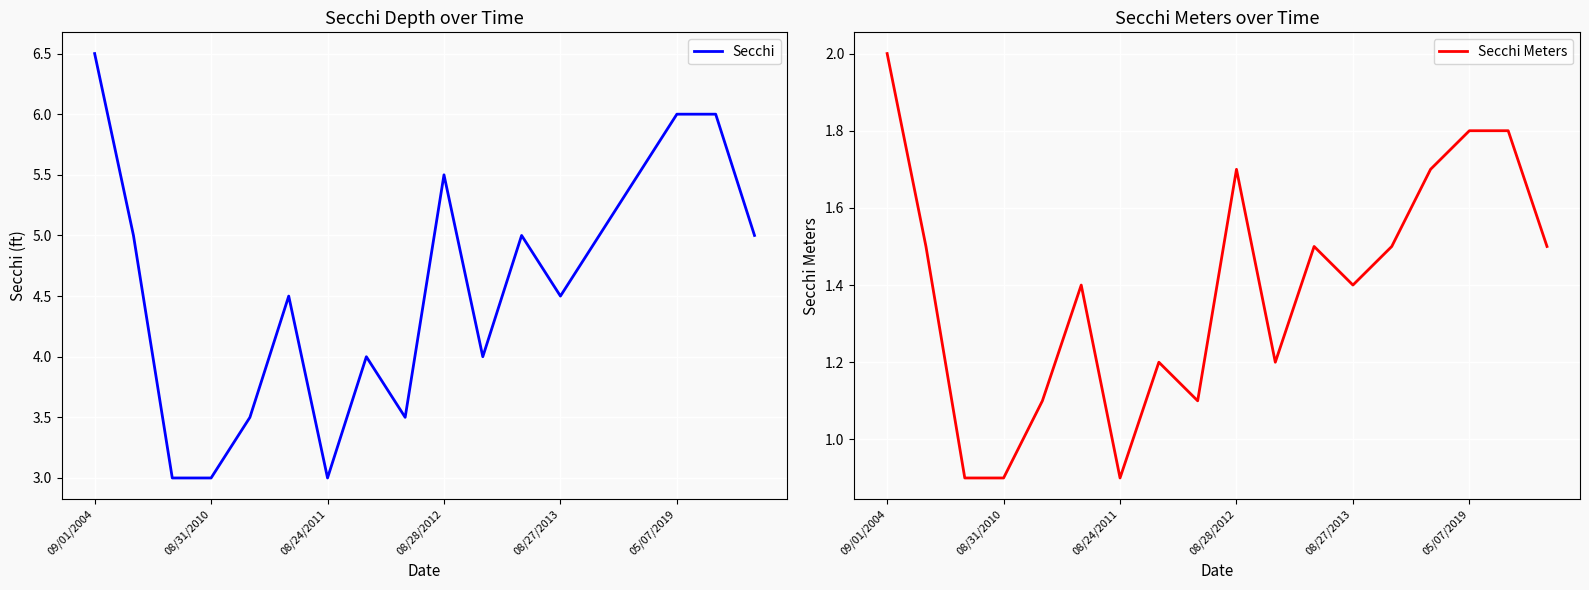

Read the Secchi value at 08/27/2013.

4.5